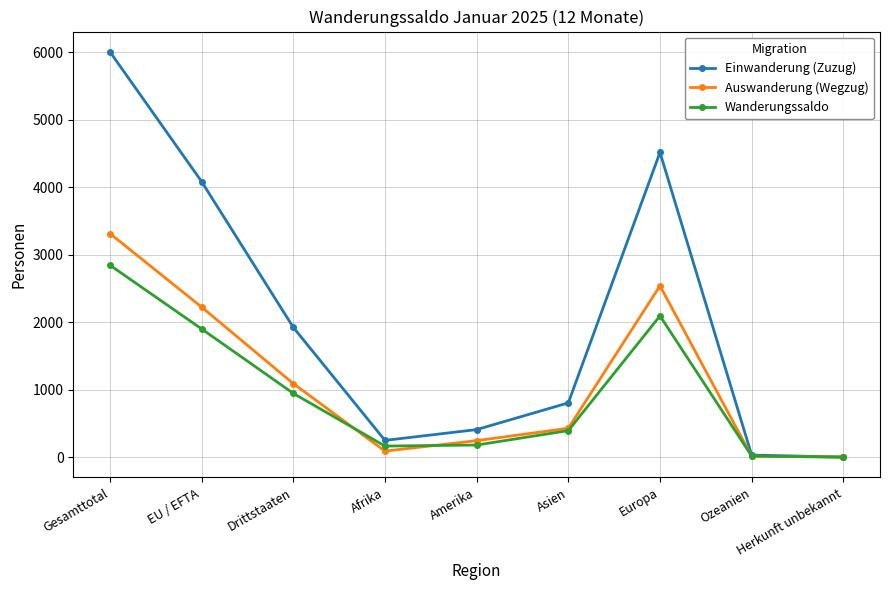

What is the minimum value shown in the chart?

-1